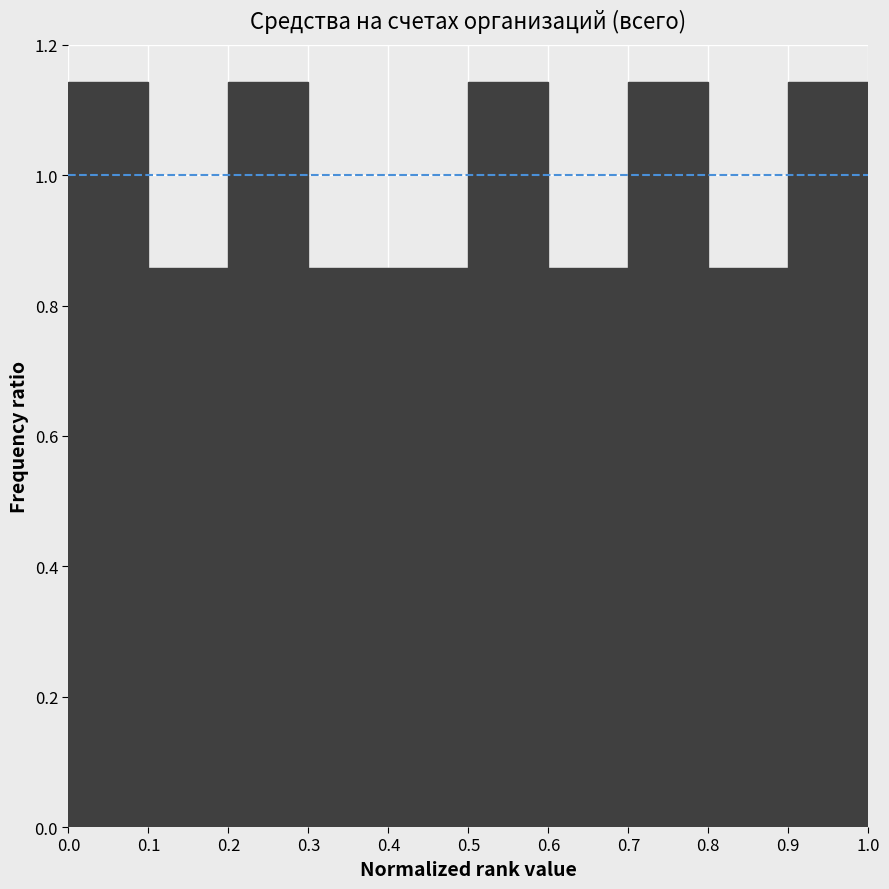

Reading left to right, list every bar in this chart as the range it spans on the x-axis followed by its height. The values are not printed on the chart, so give them approximately, as read against the axis.

0.0 to 0.1: 1.14
0.1 to 0.2: 0.86
0.2 to 0.3: 1.14
0.3 to 0.4: 0.86
0.4 to 0.5: 0.86
0.5 to 0.6: 1.14
0.6 to 0.7: 0.86
0.7 to 0.8: 1.14
0.8 to 0.9: 0.86
0.9 to 1.0: 1.14